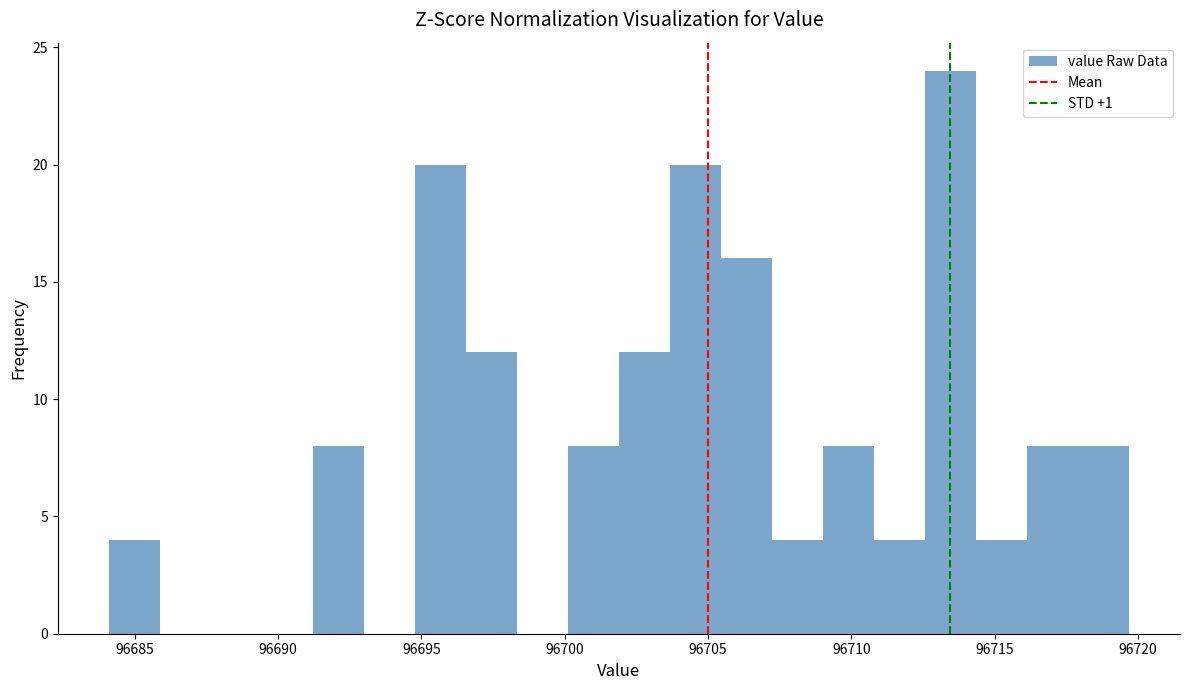

Read against the x-axis, roughly where is the centre of the tallest bar?

96713.5